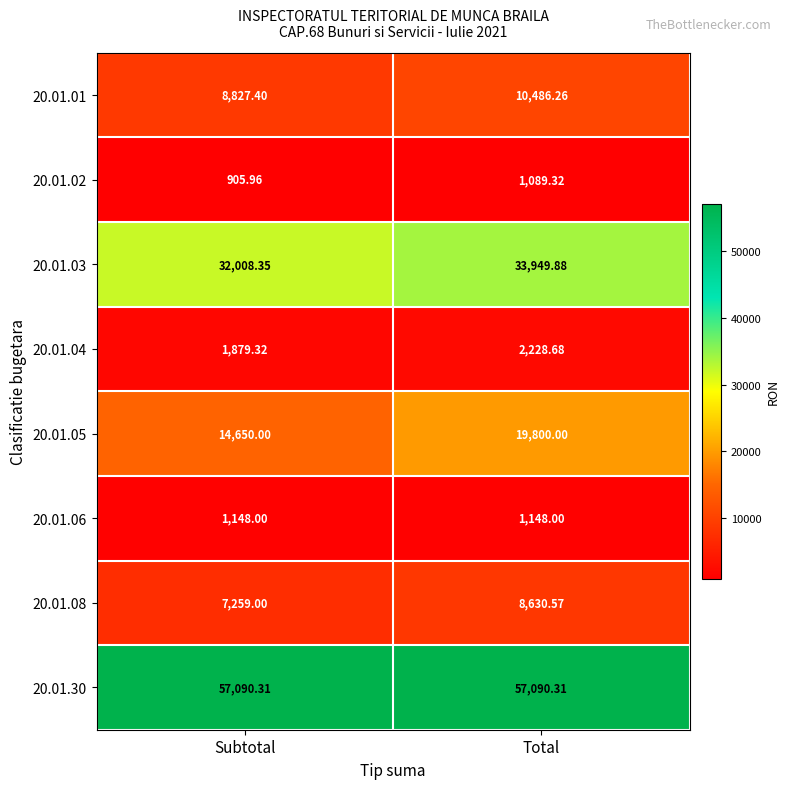

How many categories are shown in the chart?

2